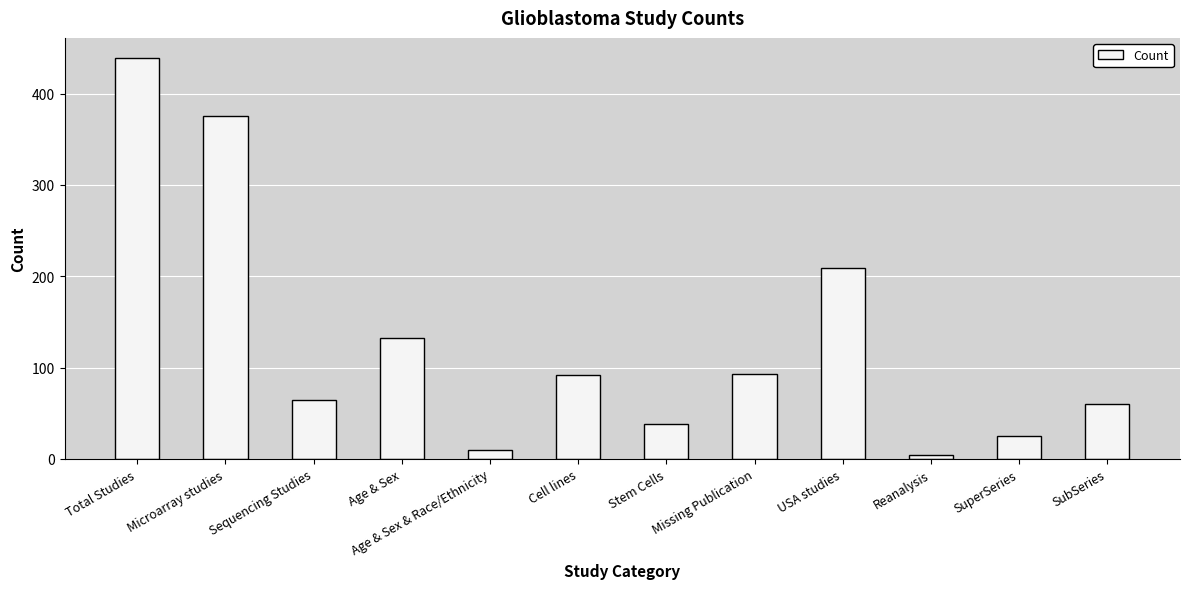

What is the label of the 11th bar from the left?

SuperSeries